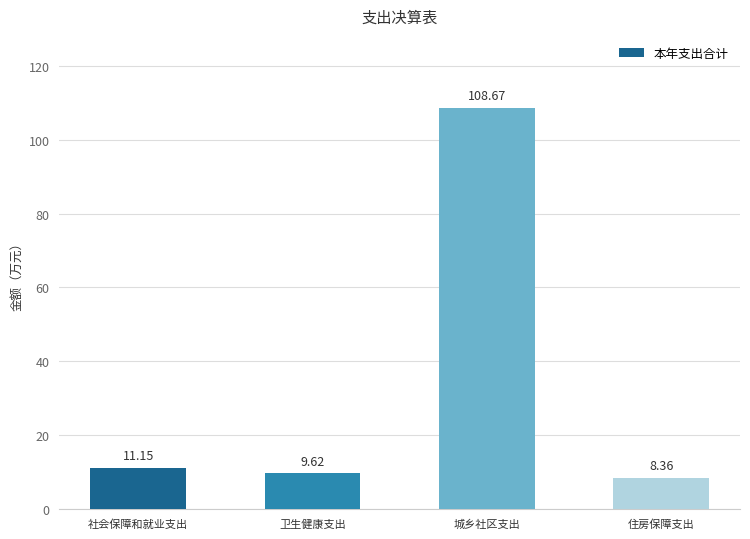

What is the label of the 4th bar from the right?

社会保障和就业支出